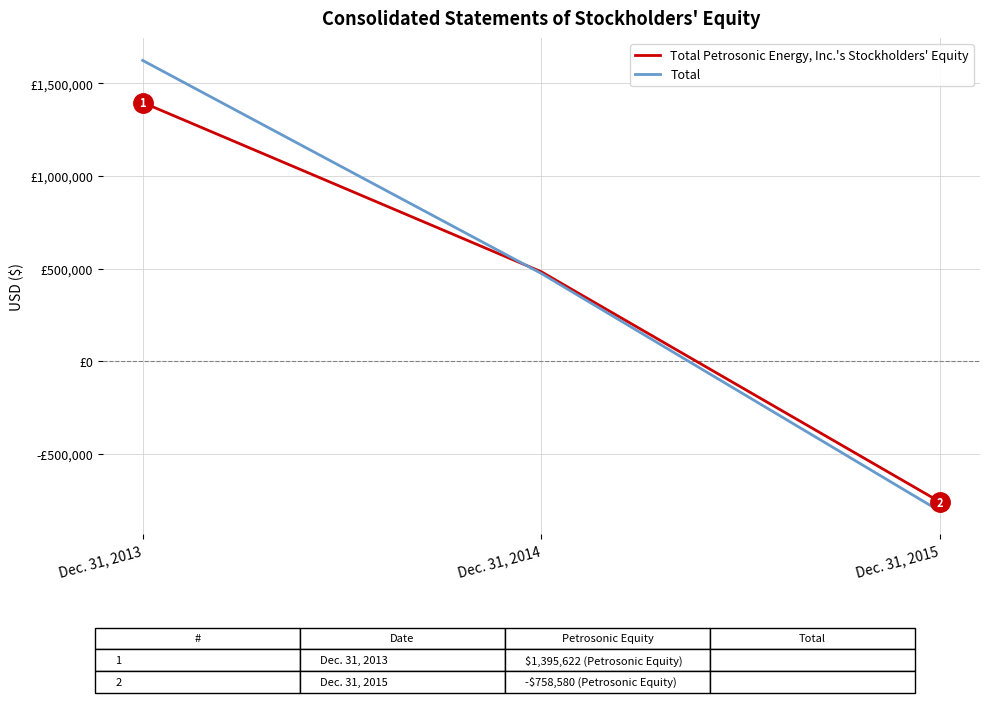

What is the average value of the Total series?

429180